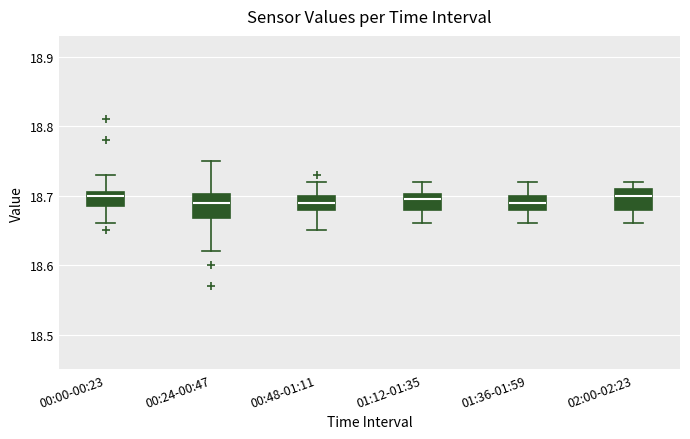

Reading left to right, transcribe this box plot: for each box, give where its median line is, the range the box spans, and where its two whiskers end, as read against the y-axis. The values are not printed on the chart, so give them approximately, as read against the axis.

00:00-00:23: median 18.70, box 18.69 to 18.71, whiskers 18.66 to 18.73
00:24-00:47: median 18.69, box 18.67 to 18.70, whiskers 18.62 to 18.75
00:48-01:11: median 18.69, box 18.68 to 18.70, whiskers 18.65 to 18.72
01:12-01:35: median 18.70 (just below the box's upper edge), box 18.68 to 18.70, whiskers 18.66 to 18.72
01:36-01:59: median 18.69, box 18.68 to 18.70, whiskers 18.66 to 18.72
02:00-02:23: median 18.70, box 18.68 to 18.71, whiskers 18.66 to 18.72